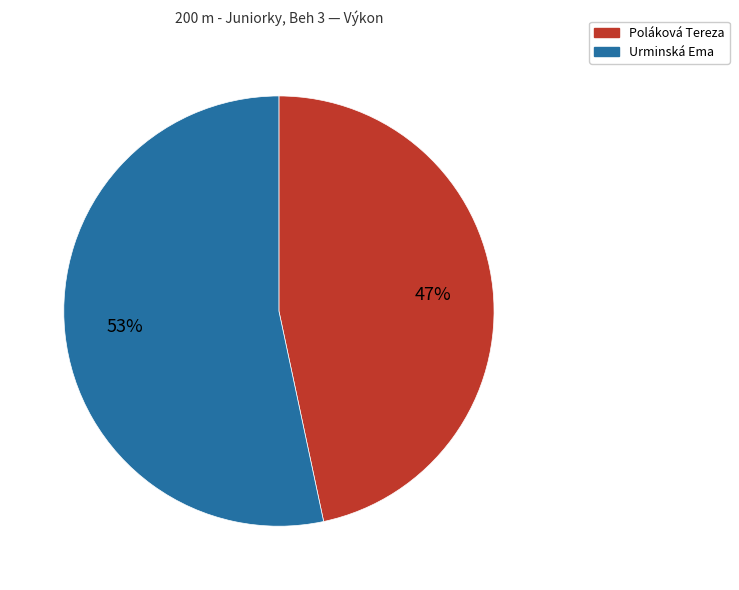

Rank the categories by value from highest to lowest.

Urminská Ema, Poláková Tereza